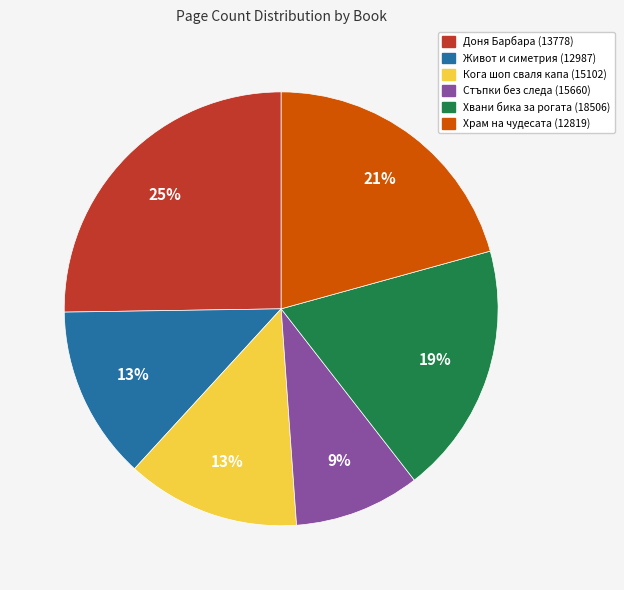

Does Живот и симетрия (12987) represent more than half of the total?

No